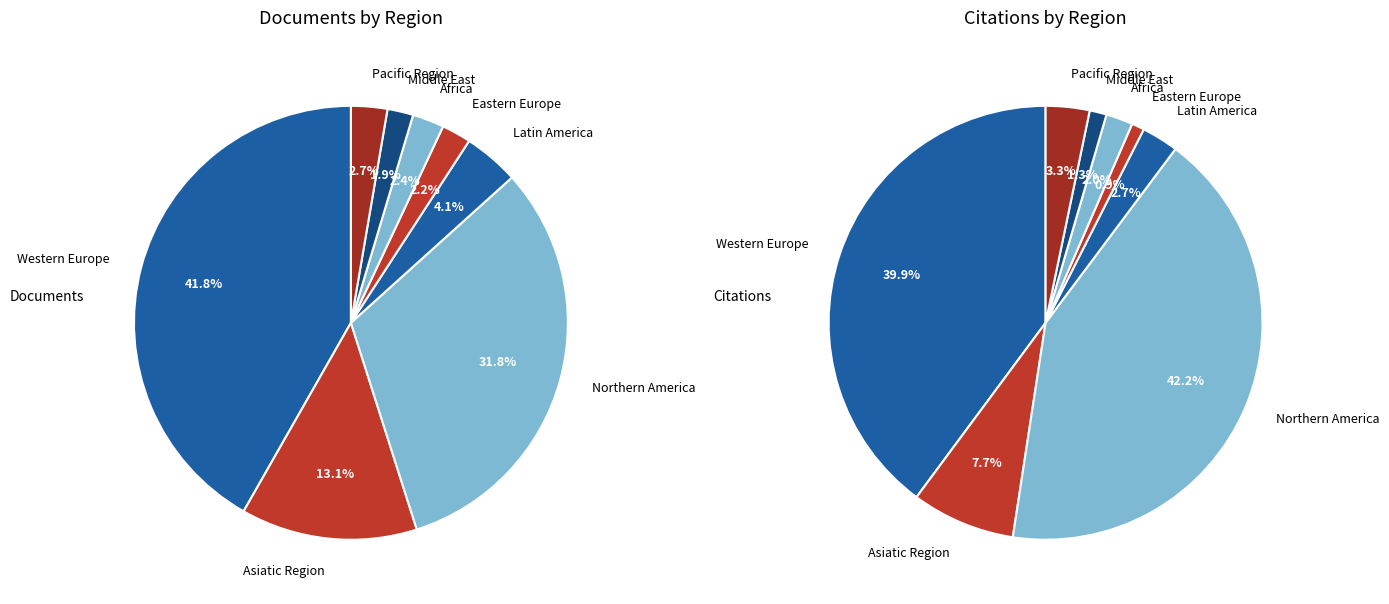

What is the largest slice in the pie chart?

Western Europe